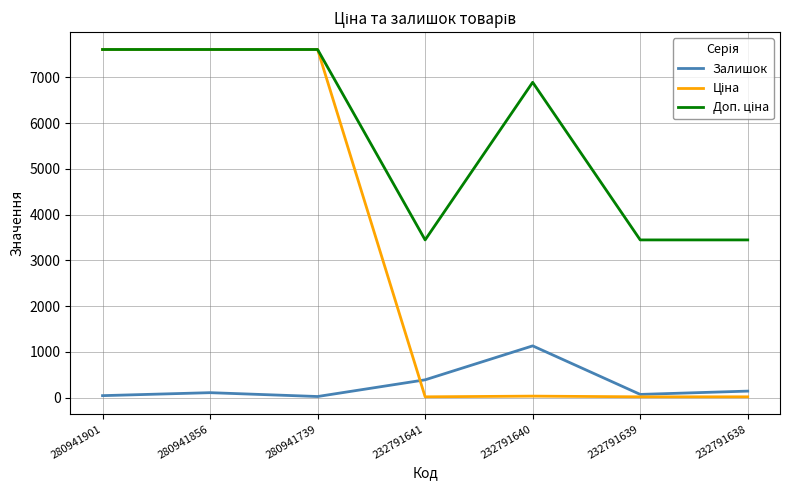

The Залишок series shows 22.0 at 280941739. True or false?

True